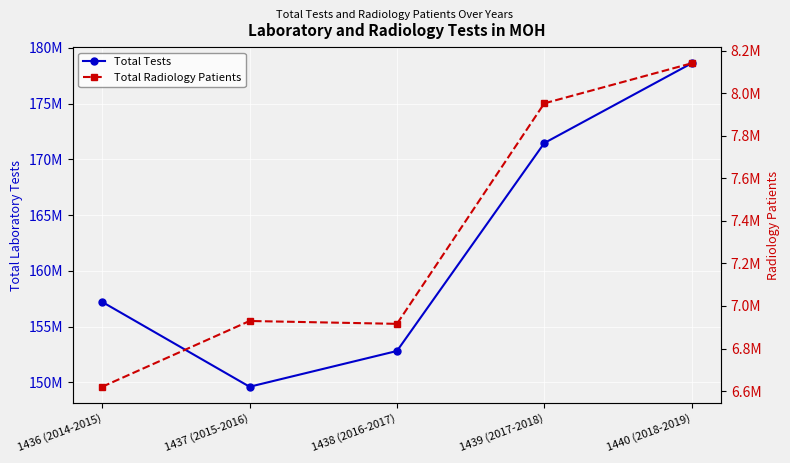

Reading right to left, what are all the values shown in this chart?

Total Tests: 178613513	171462708	152823467	149617847	157217013
Total Radiology Patients: 8141097	7952700	6916016	6929488	6620304